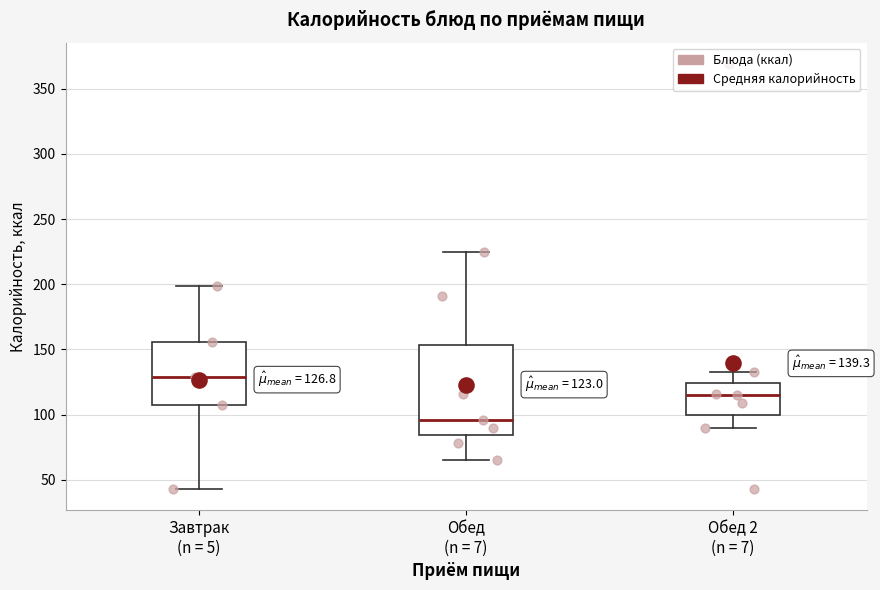

Which box is the tallest, from its lower edge to its upper edge?

Обед (n = 7)